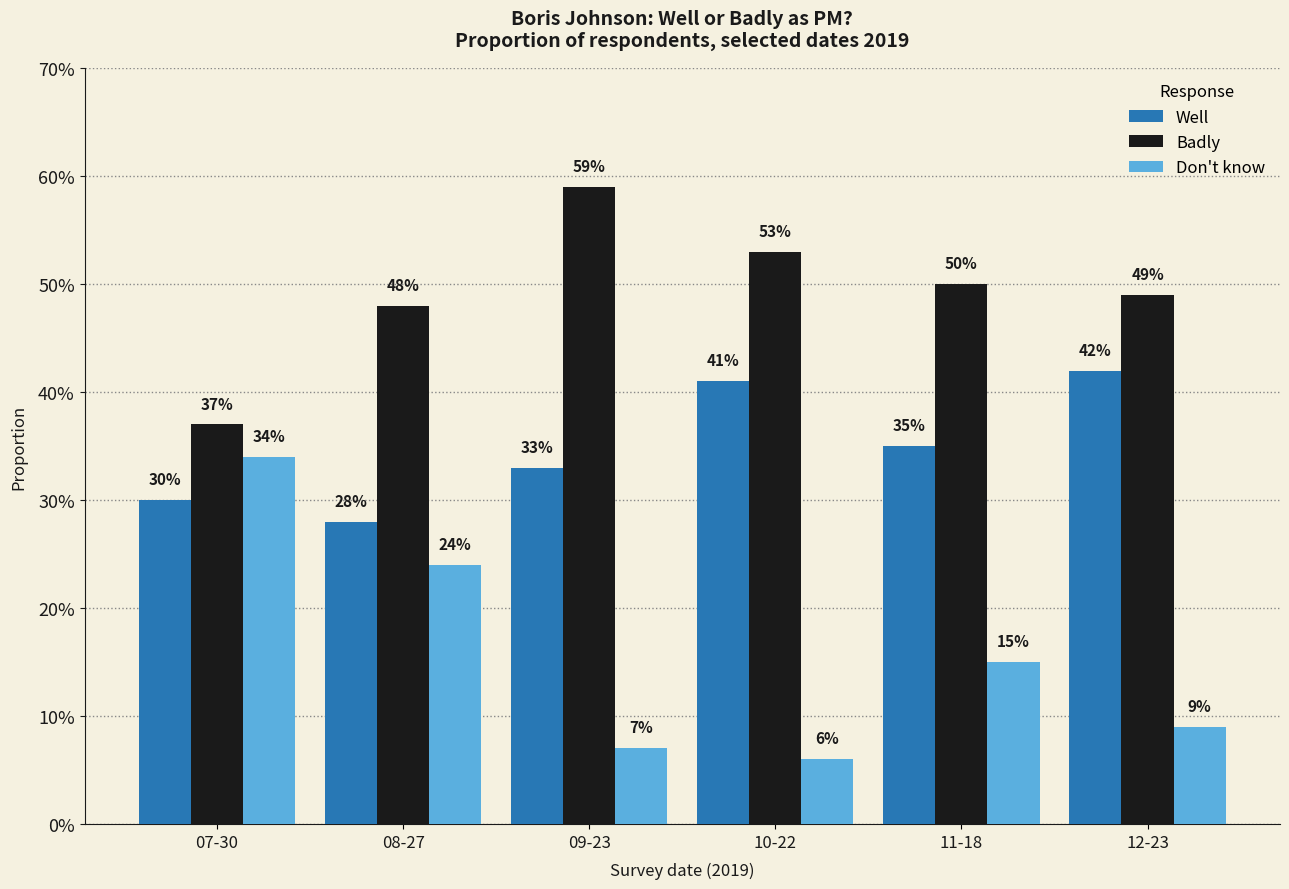

Which label corresponds to the largest value in the chart?

09-23